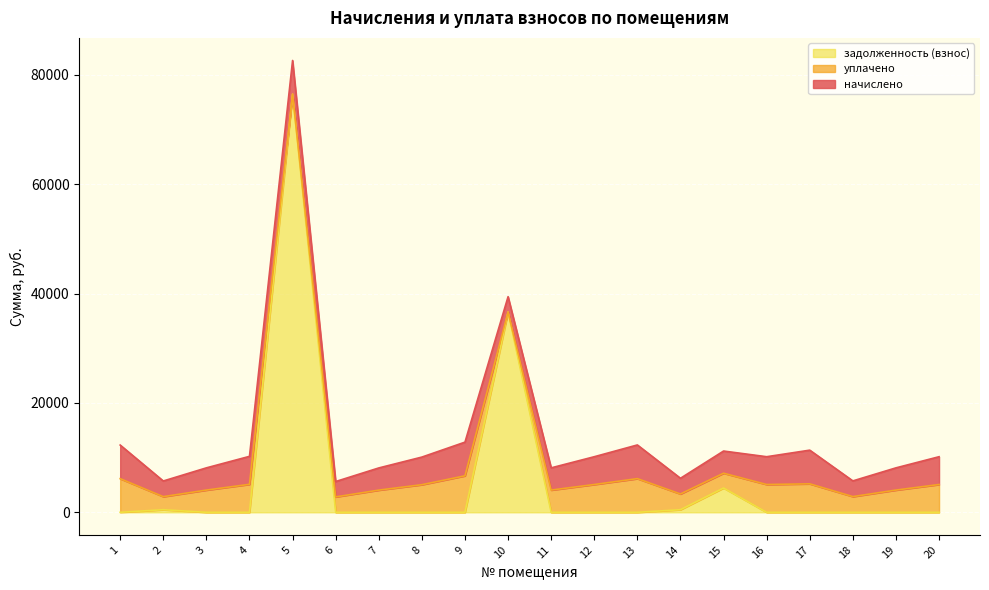

At 12, list the series in order from largest to smallest.

начислено, уплачено, задолженность (взнос)